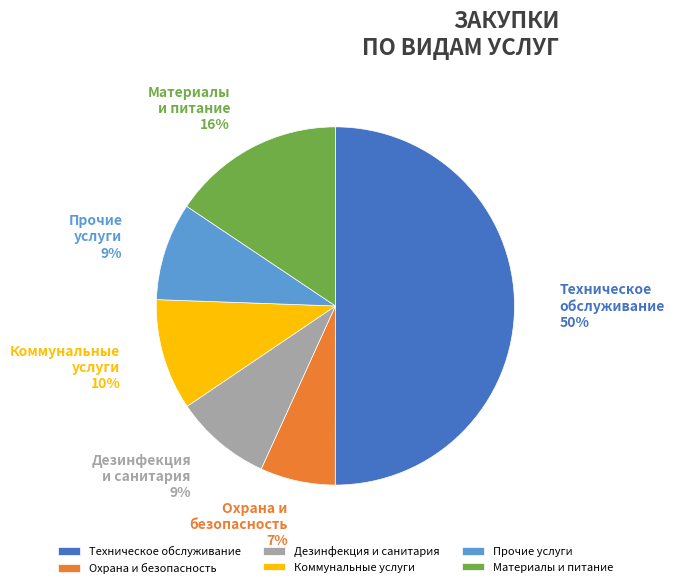

How many slices are in this pie chart?

6